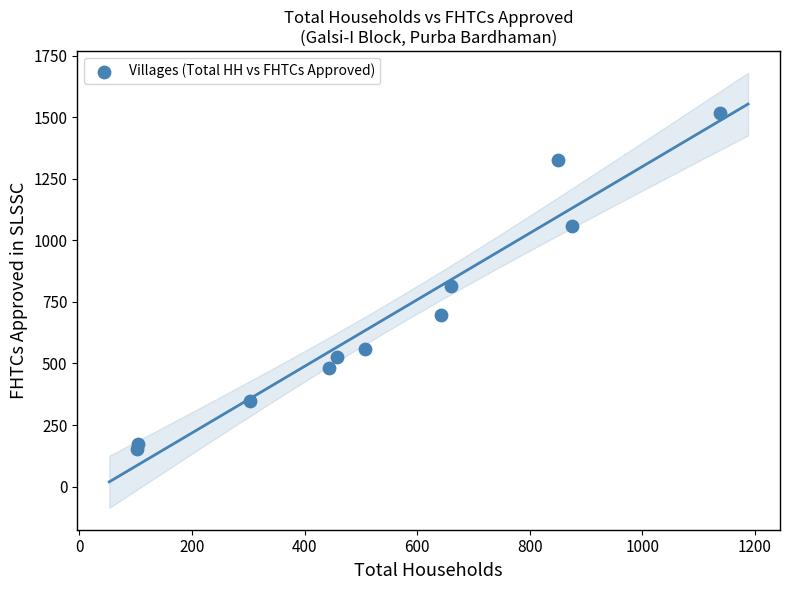

What is the average X value?

553